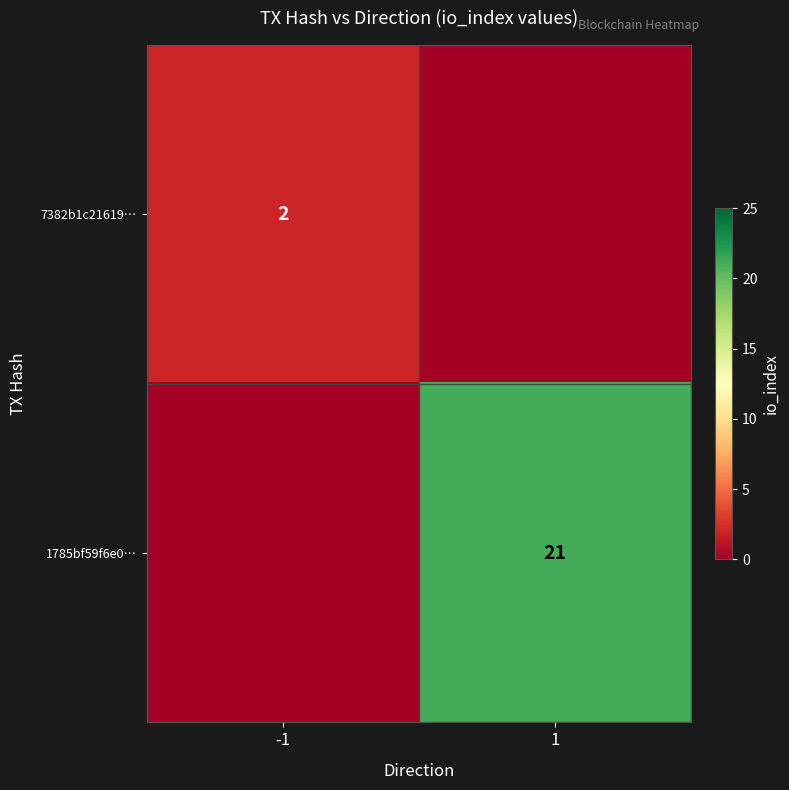

True or false: 1785bf59f6e0… has a value of 21 at 1.

True